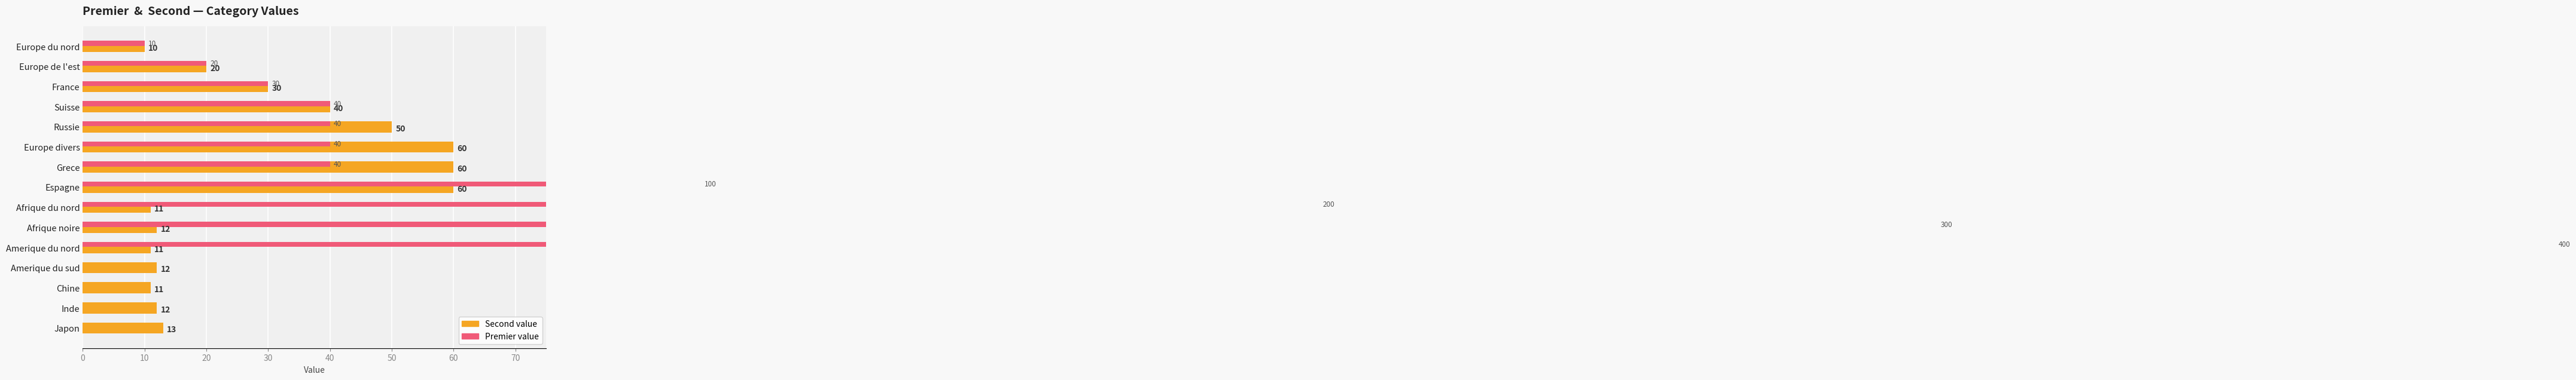

Is the value of Premier value at Europe divers greater than the value of Value at Europe divers?

No